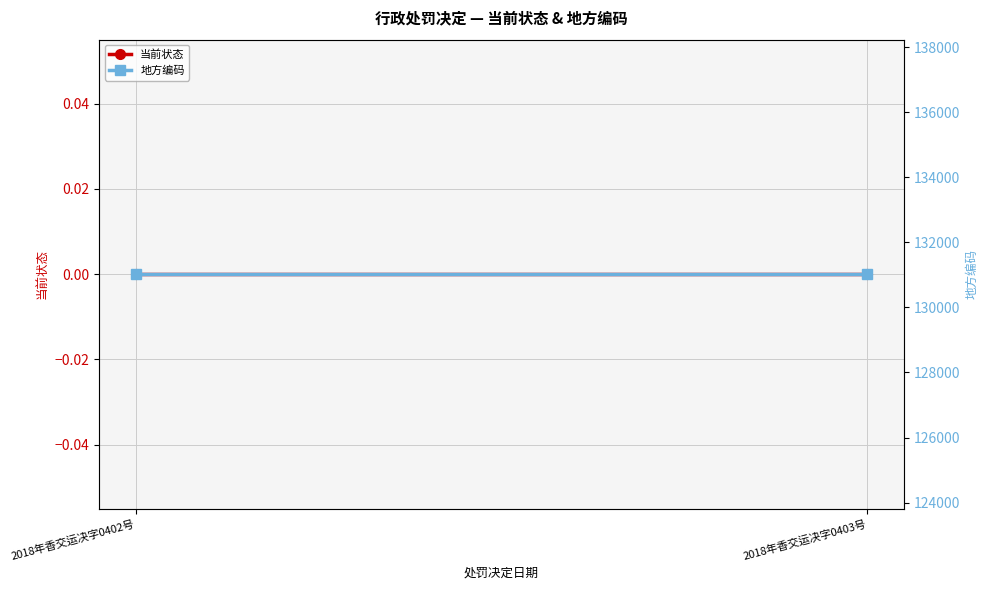

Rank the categories by 地方编码 value from highest to lowest.

2018年香交运决字0402号, 2018年香交运决字0403号